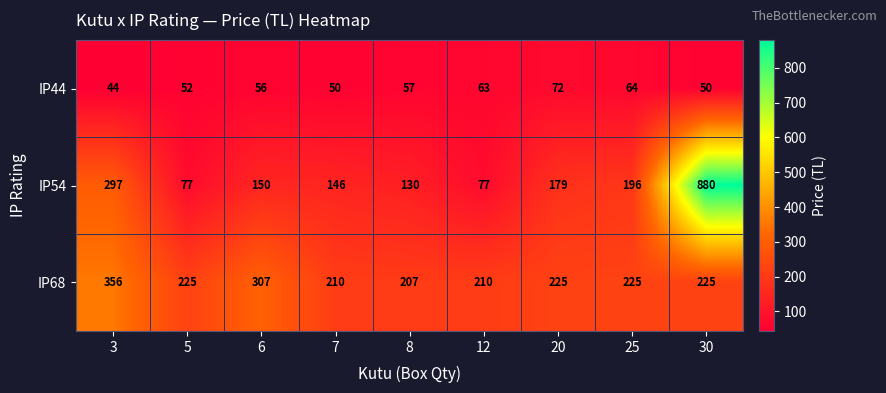

At which label does IP44 reach its peak?

20